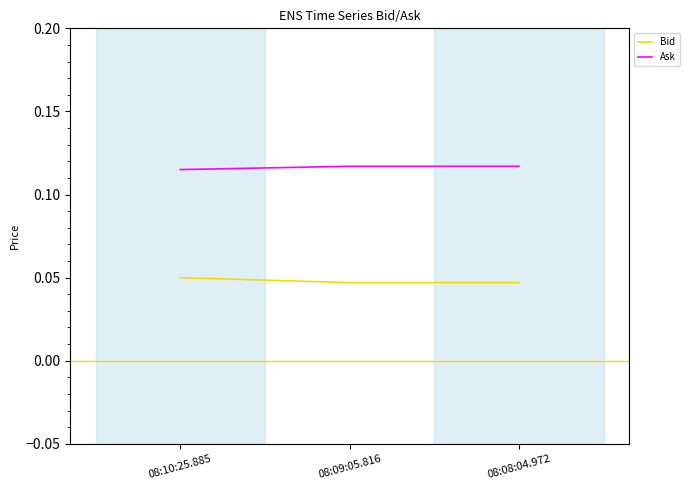

At which label is Ask closest to 0?

08:10:25.885